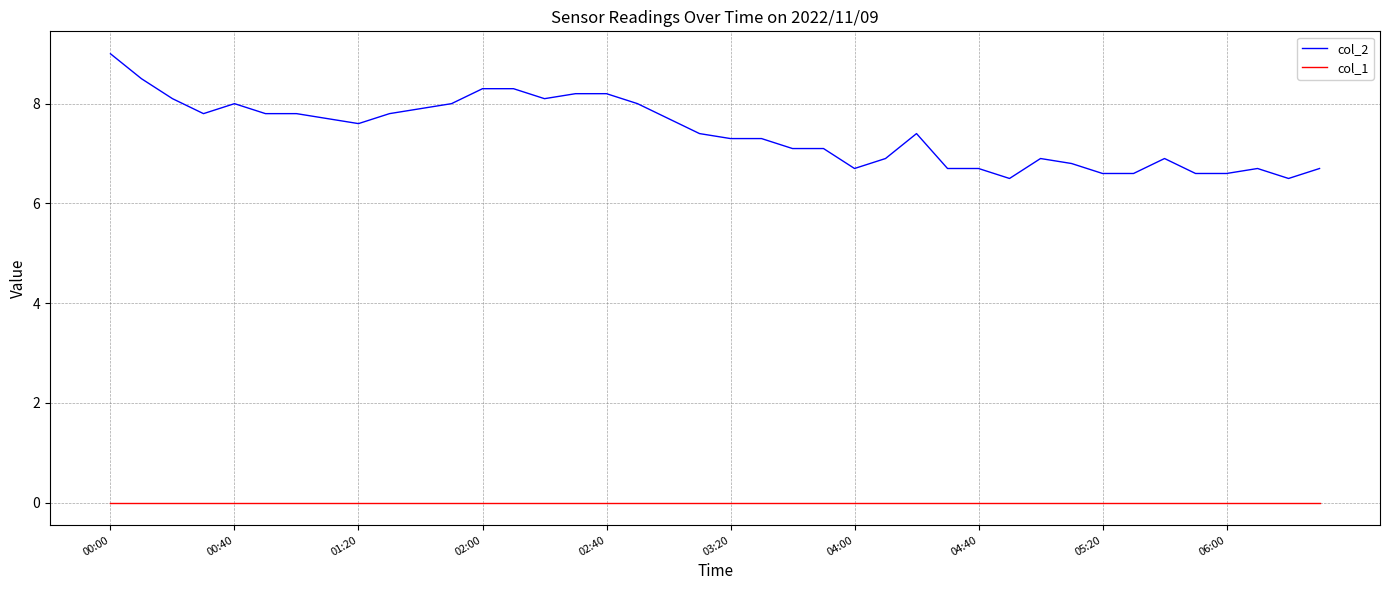

List the series in order of their peak value, lowest first.

col_1, col_2